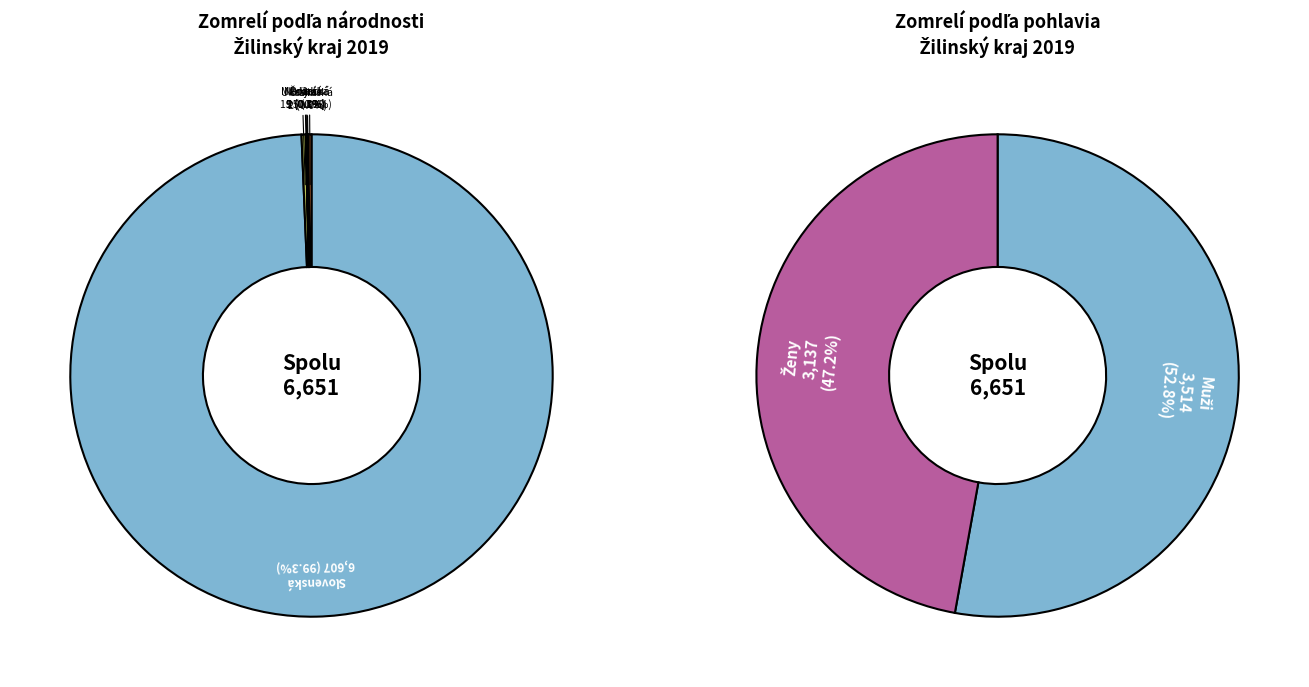

Rank the categories by value from lowest to highest.

Rómska, Rusínska, Maďarská, Nemecká, Ukrajinská, Poľská, iná, Česká, Slovenská